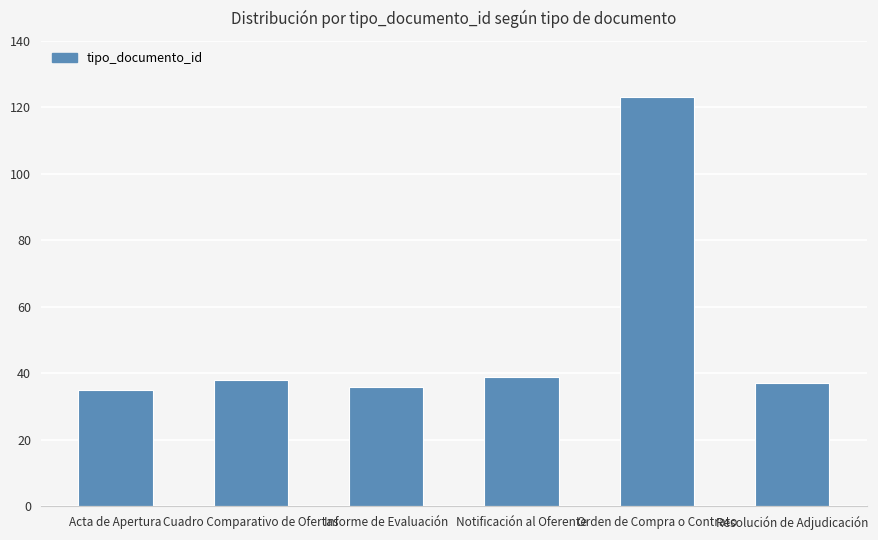

What position from the left is Resolución de Adjudicación?

6